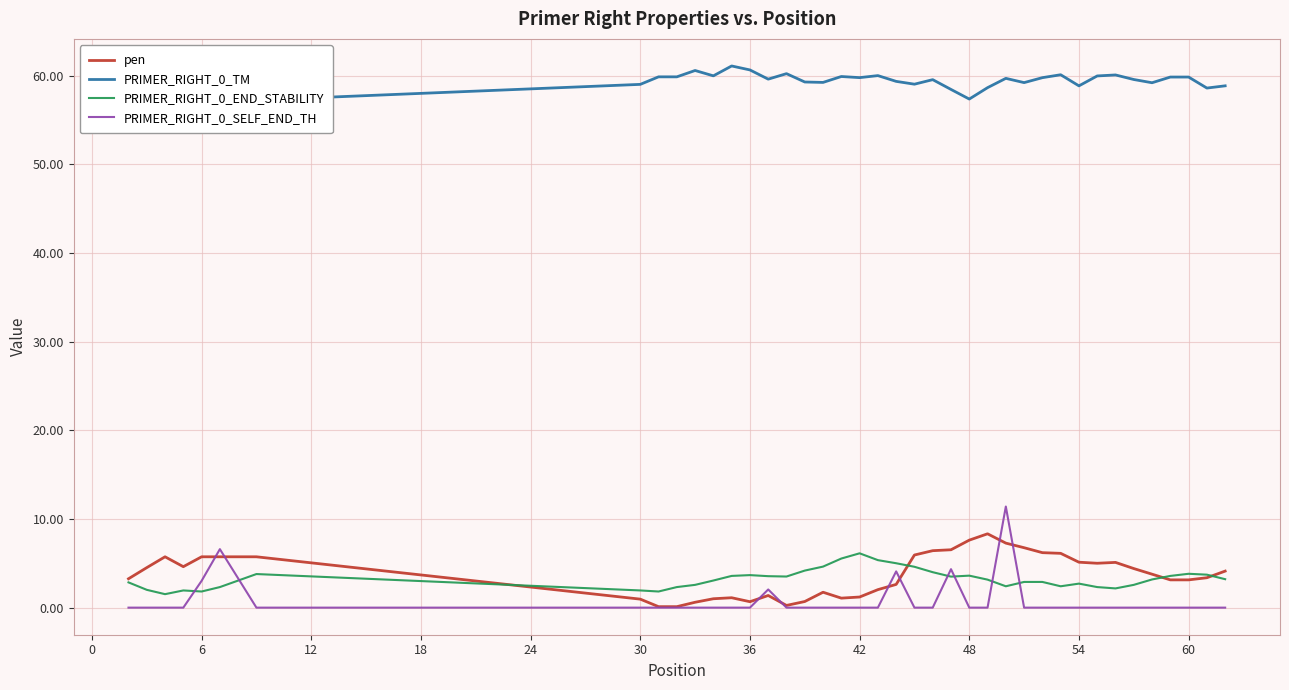

What is the maximum value for pen?

8.3